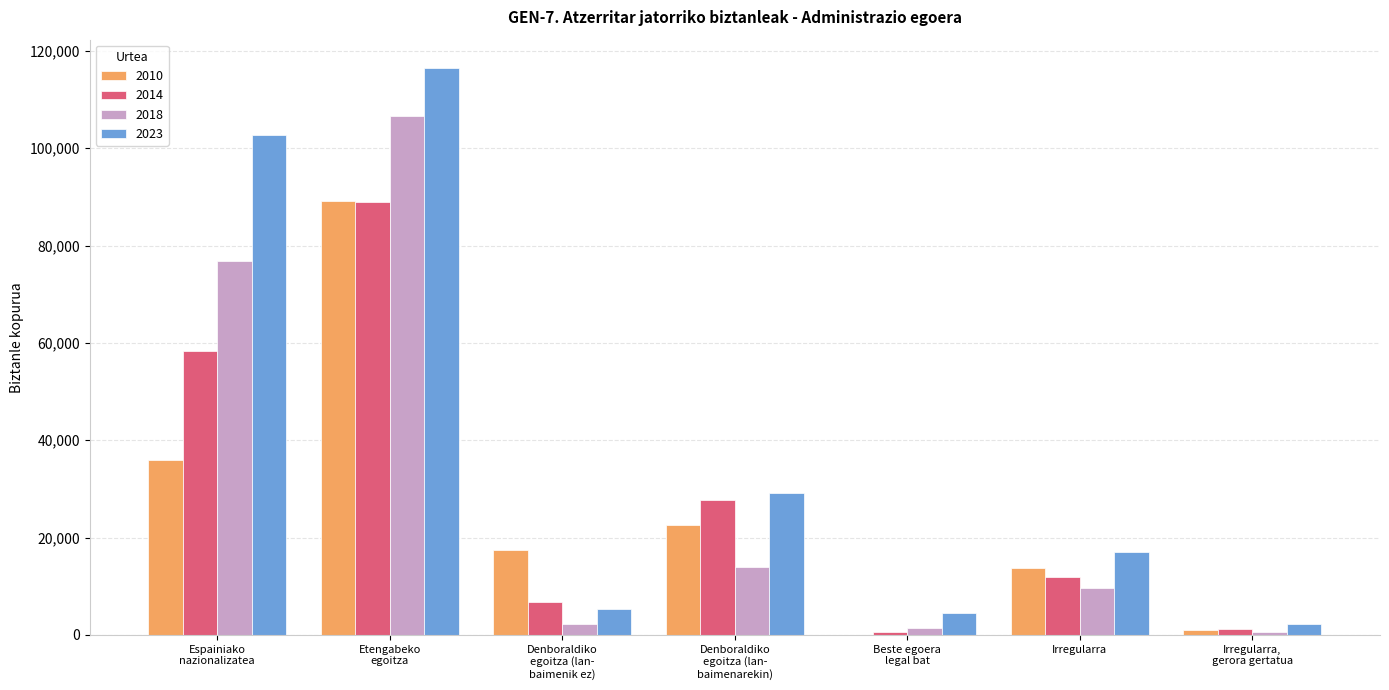

What is the sum of the 2023 values at Espainiako
nazionalizatea and Beste egoera
legal bat?

107203.5